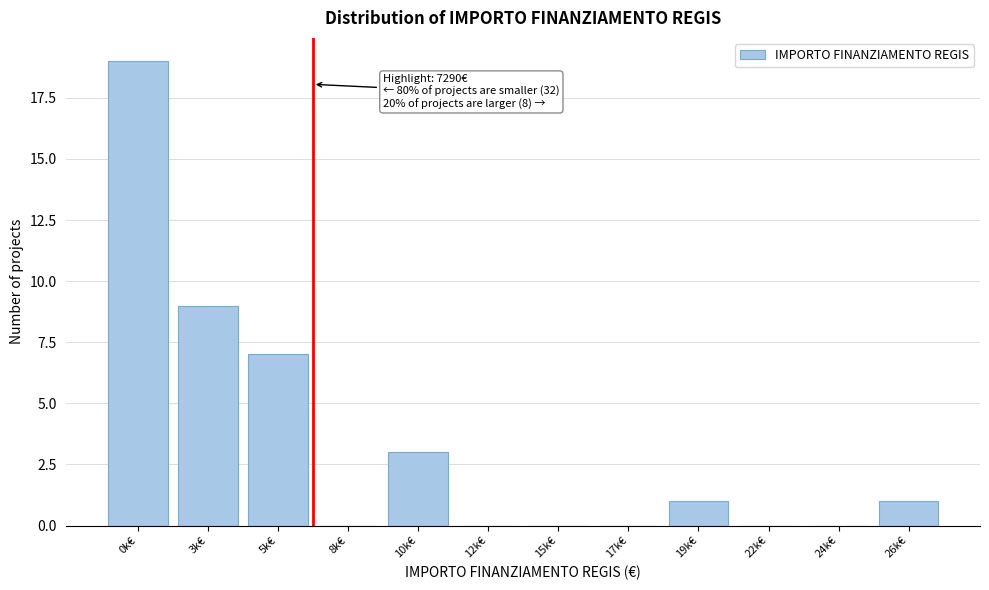

Reading right to left, transcribe all the data shown in this chart.

26k€=1	24k€=0	22k€=0	19k€=1	17k€=0	15k€=0	12k€=0	10k€=3	8k€=0	5k€=7	3k€=9	0k€=19